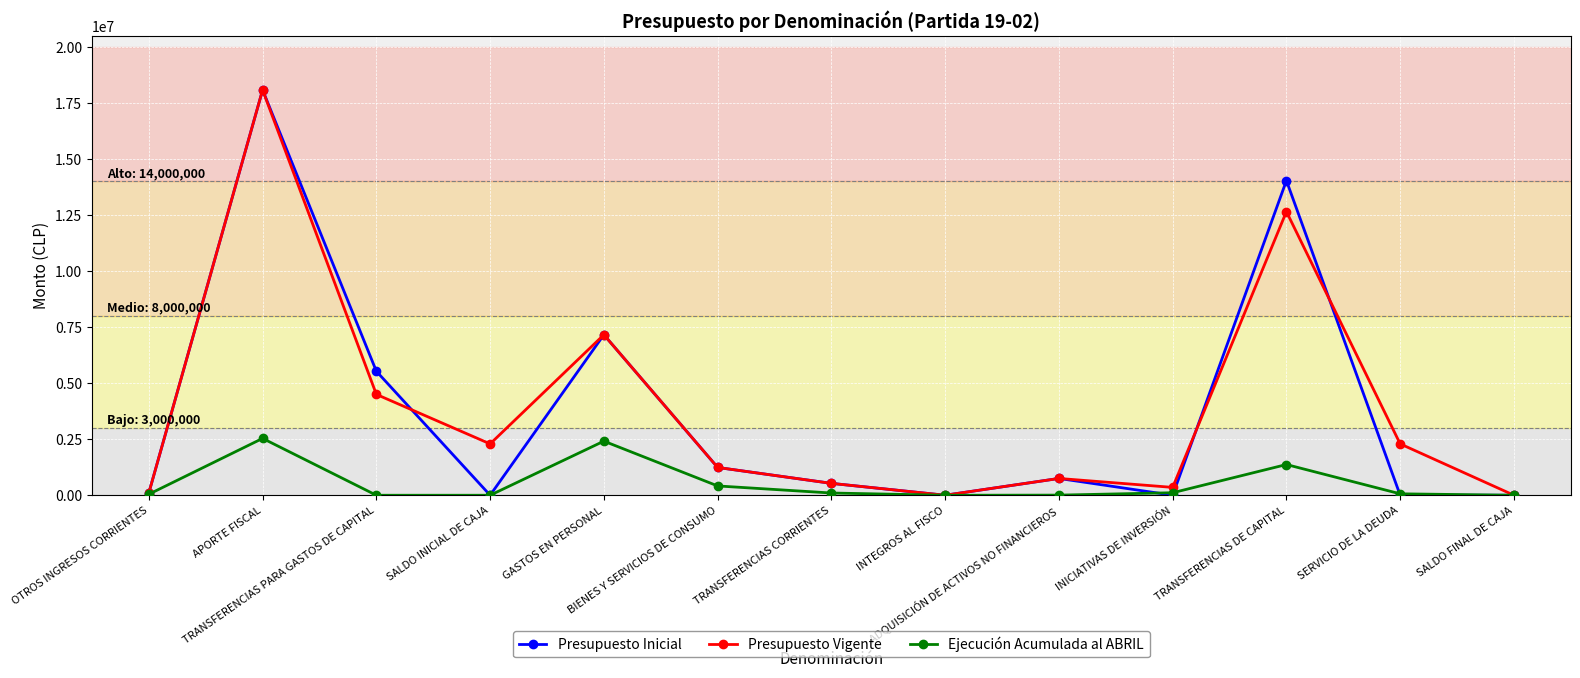

What is the average value of the Presupuesto Vigente series?

3843078